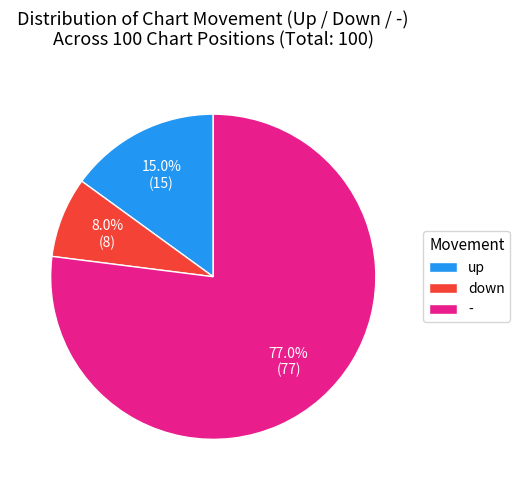

What is the majority slice?

-